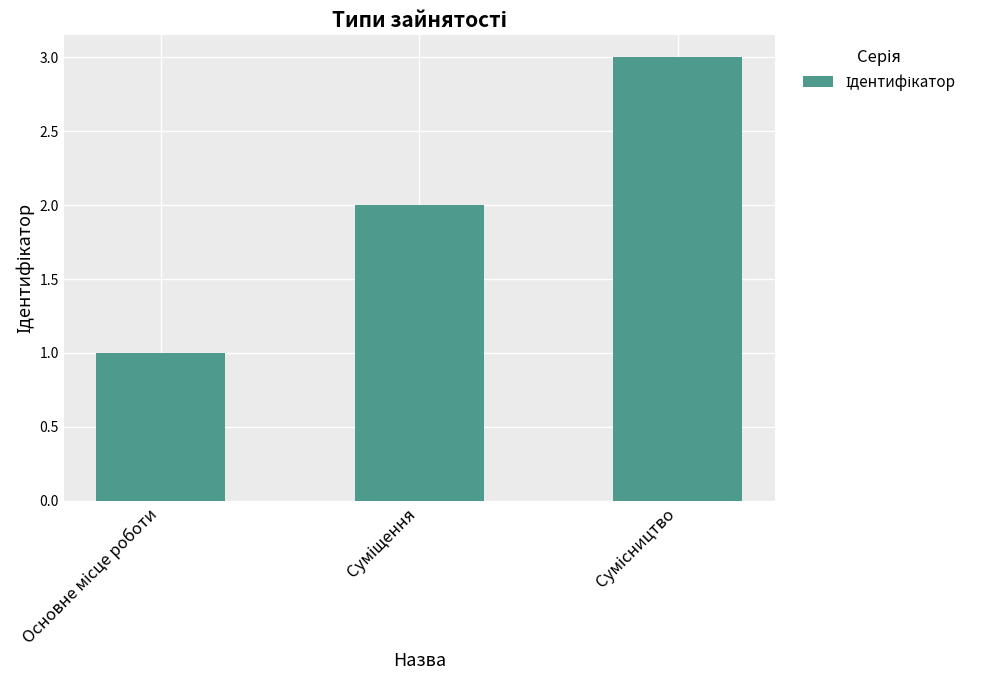

What is the difference between the maximum and minimum values?

2